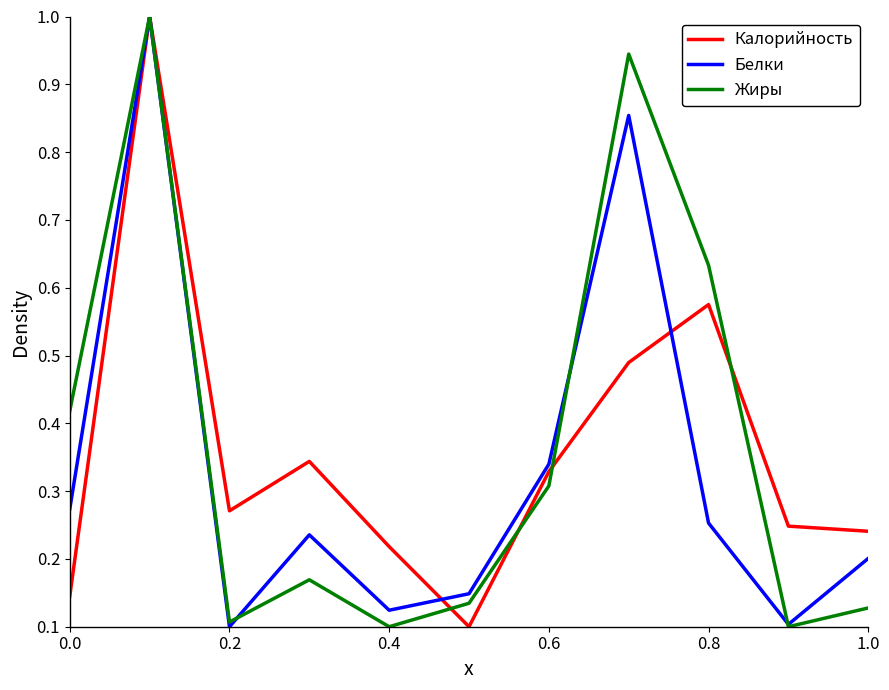

What are all the series names shown in the legend?

Калорийность, Белки, Жиры